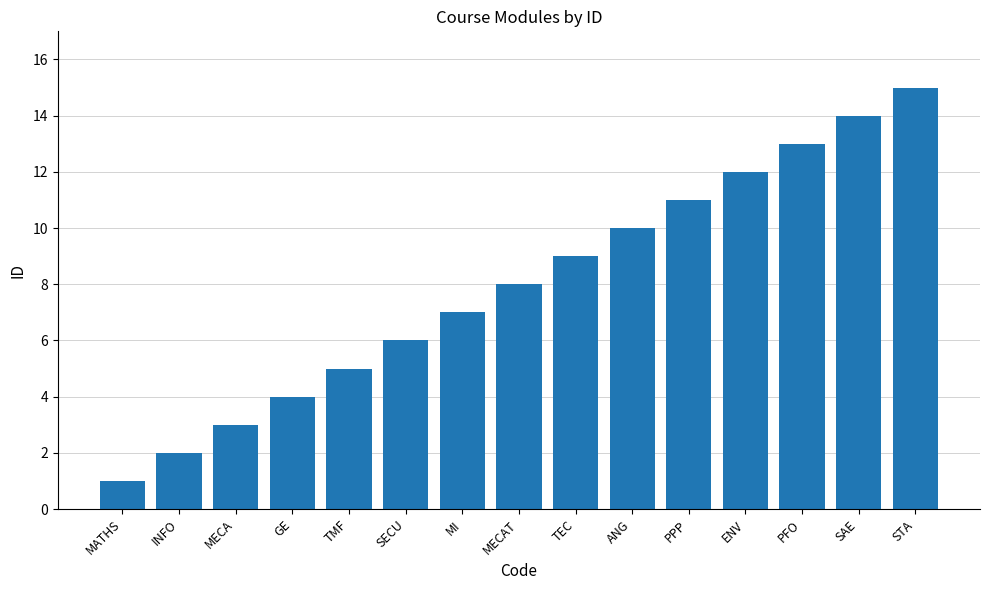

How many values are below 8?

7